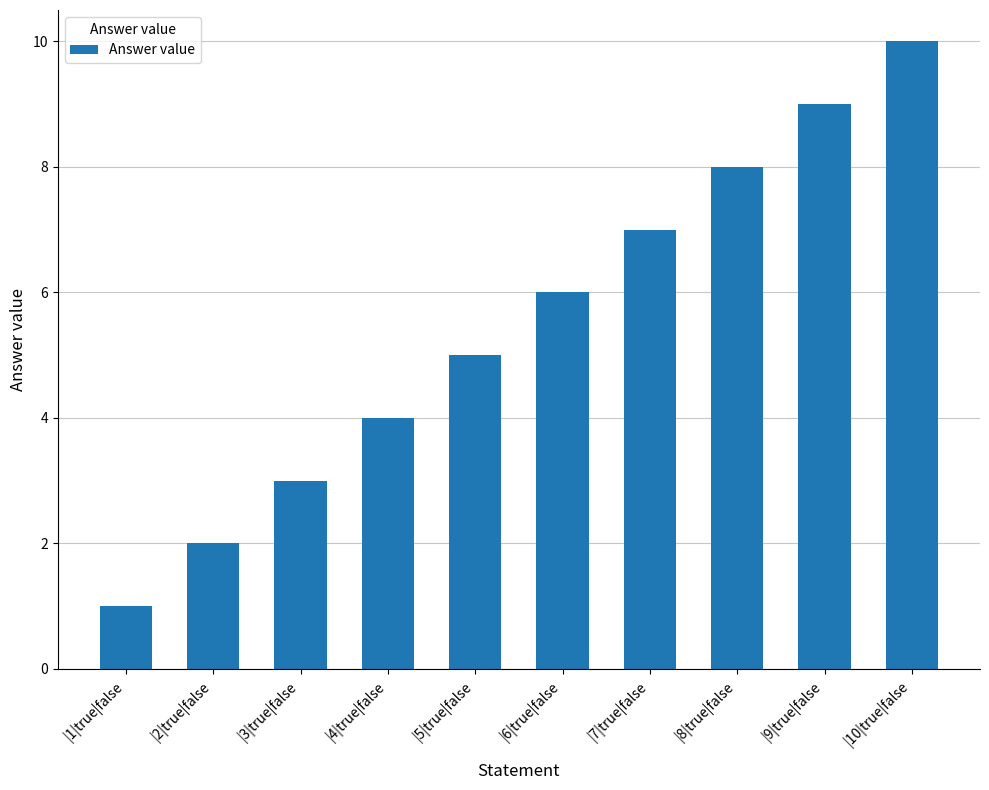

Are the bars horizontal?

No